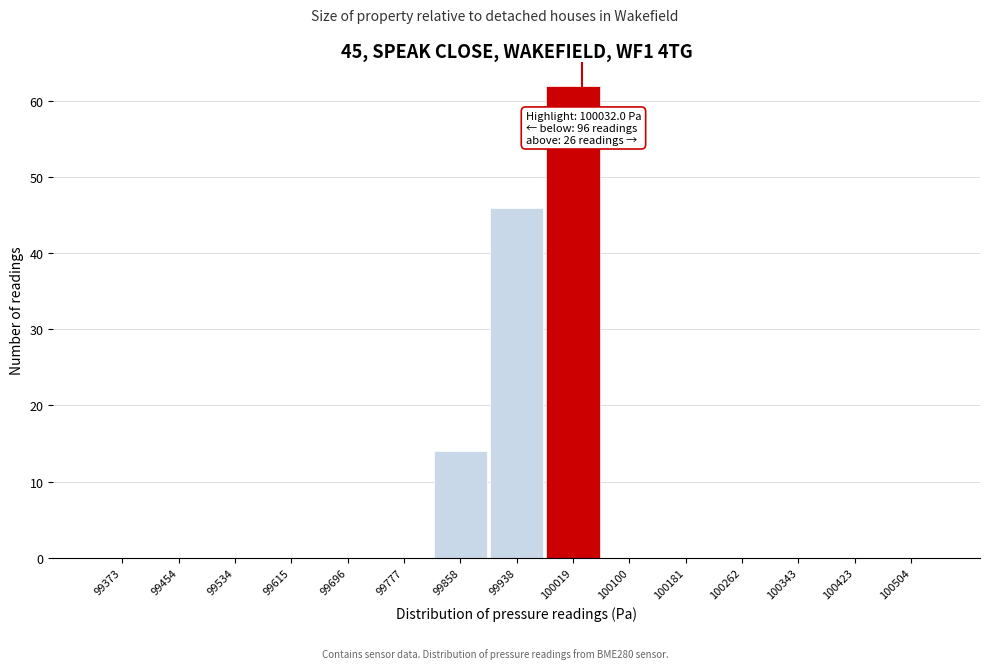

Which range on the x-axis has the tallest bar?

99980 to 100060